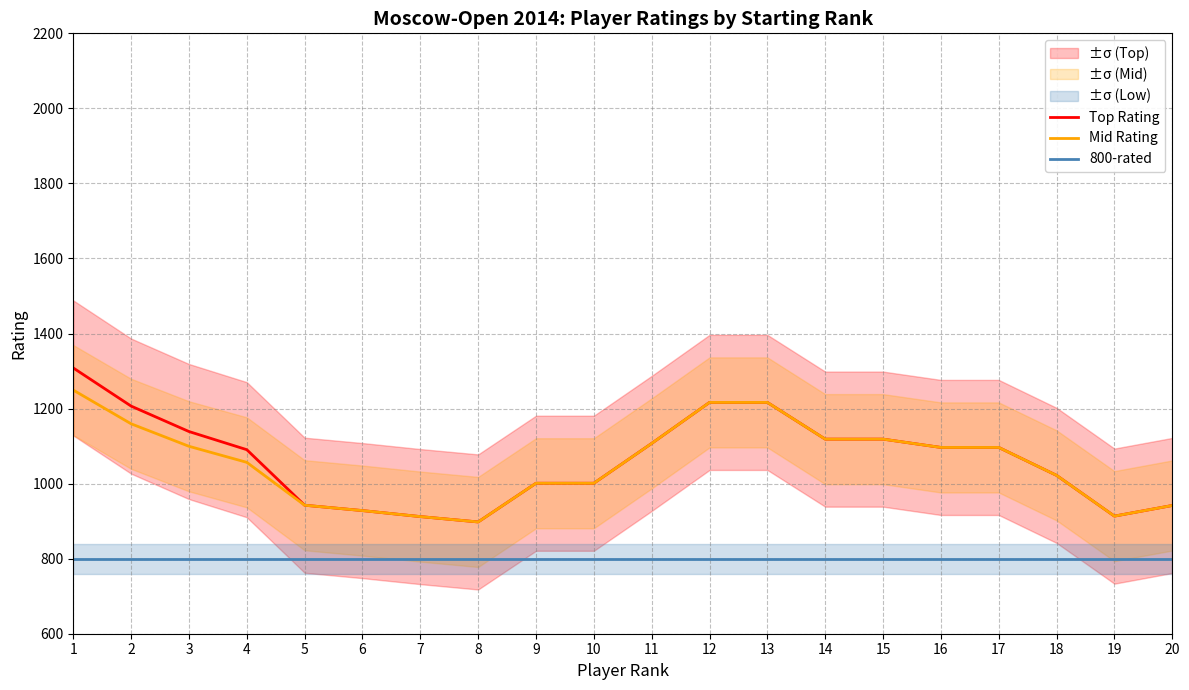

What is the total value across all series at 8?

2595.7